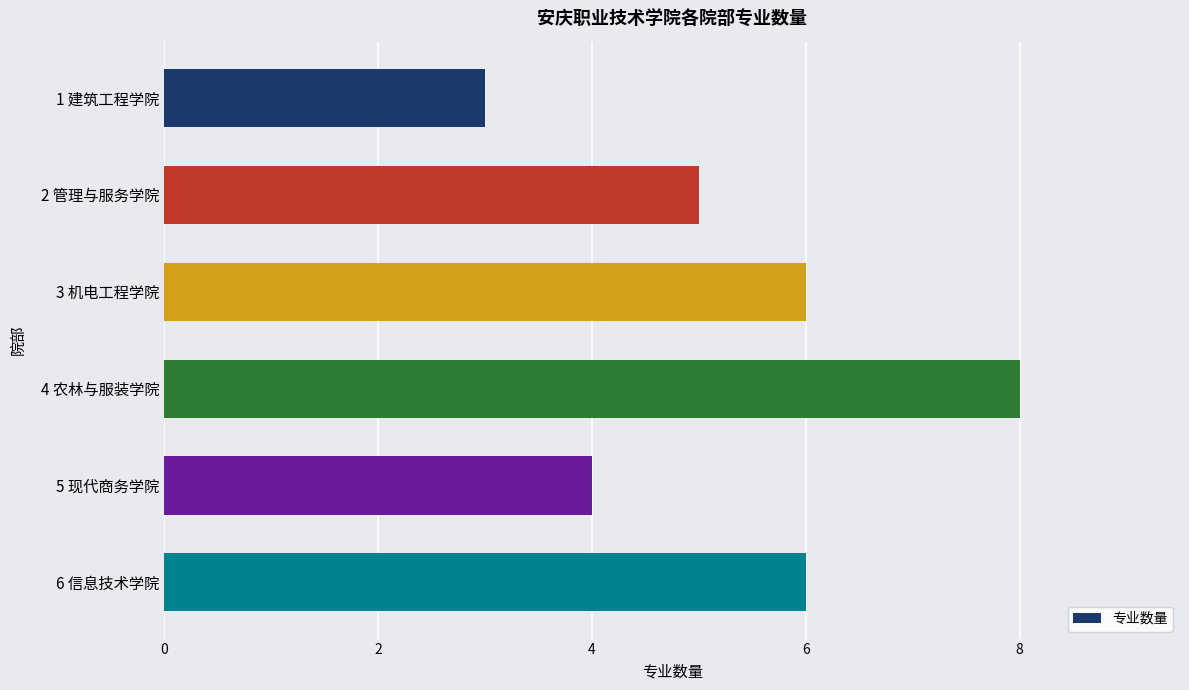

What is the approximate value at 2 管理与服务学院?

5